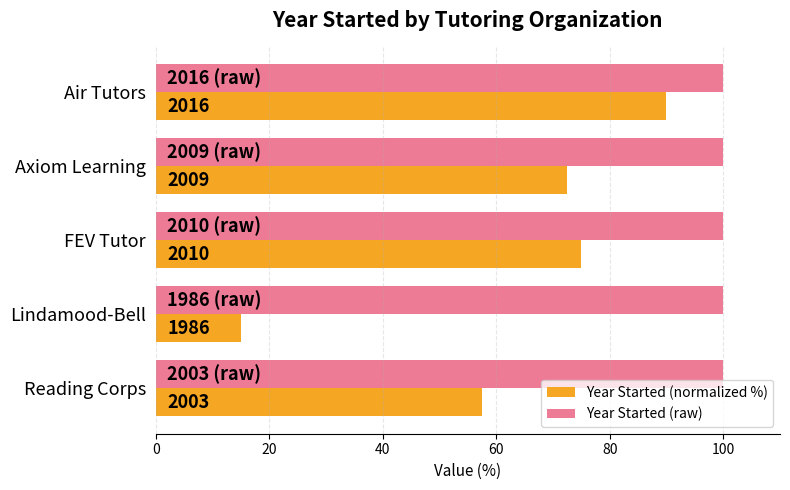

Which series has the largest range (max minus min)?

Year Started (normalized %)